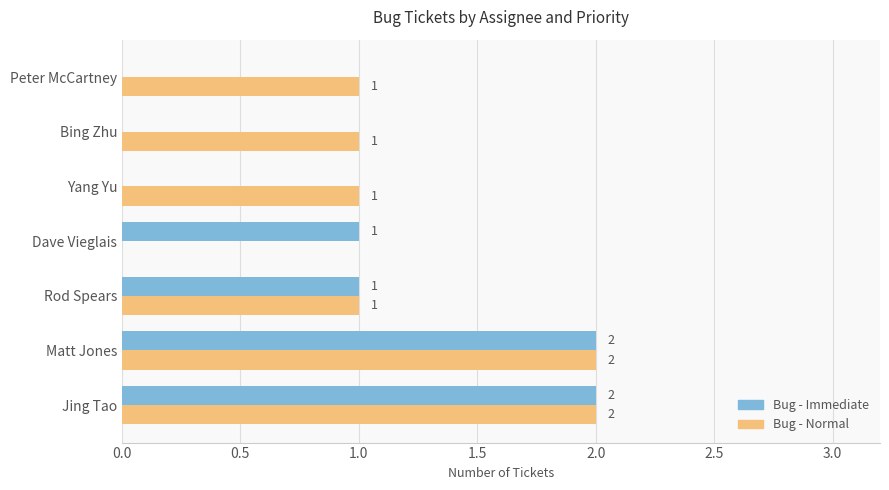

What is the sum of the Bug - Immediate values at Rod Spears and Matt Jones?

3